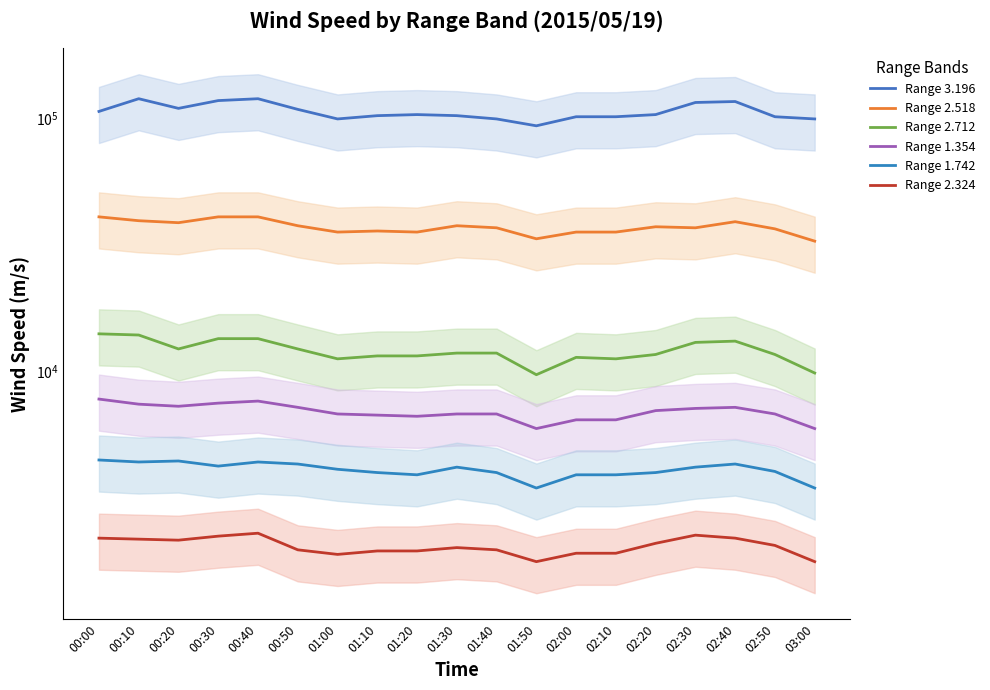

What is the sum of all Range 2.324 values?

38520